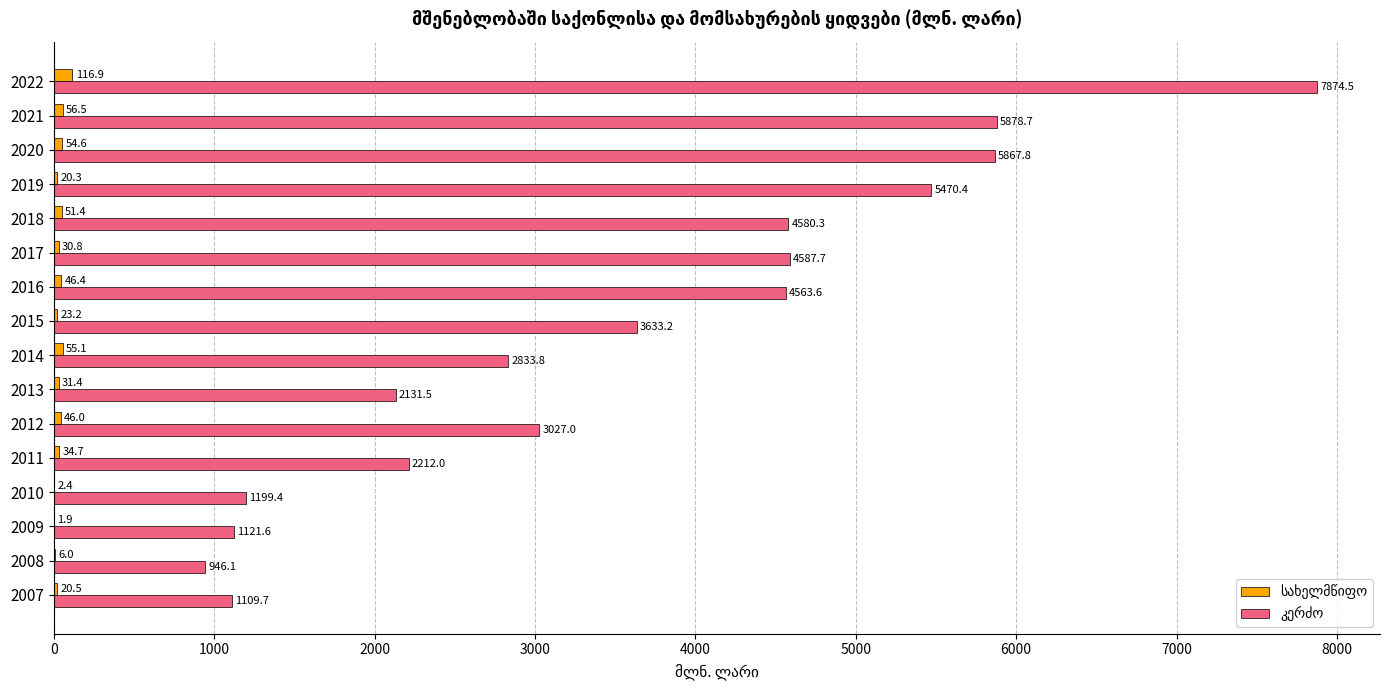

At which category is the sum across all series the highest?

2022